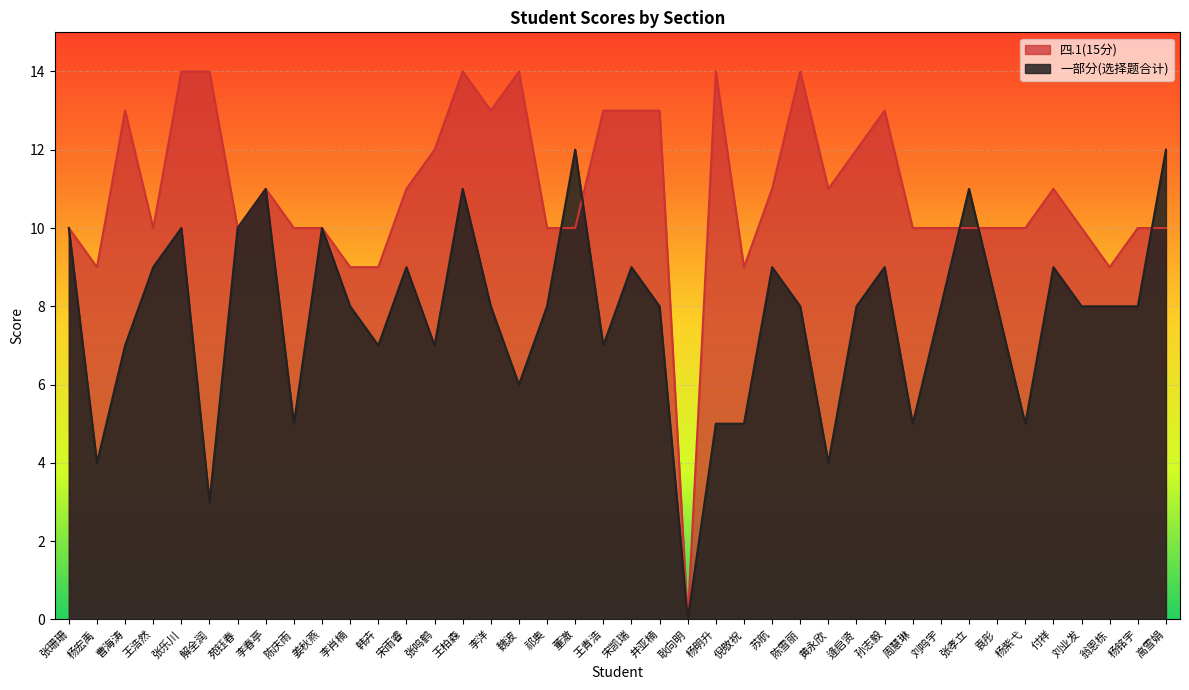

Is it true that 一部分(选择题合计) equals 17 at 姜秋燕?

False